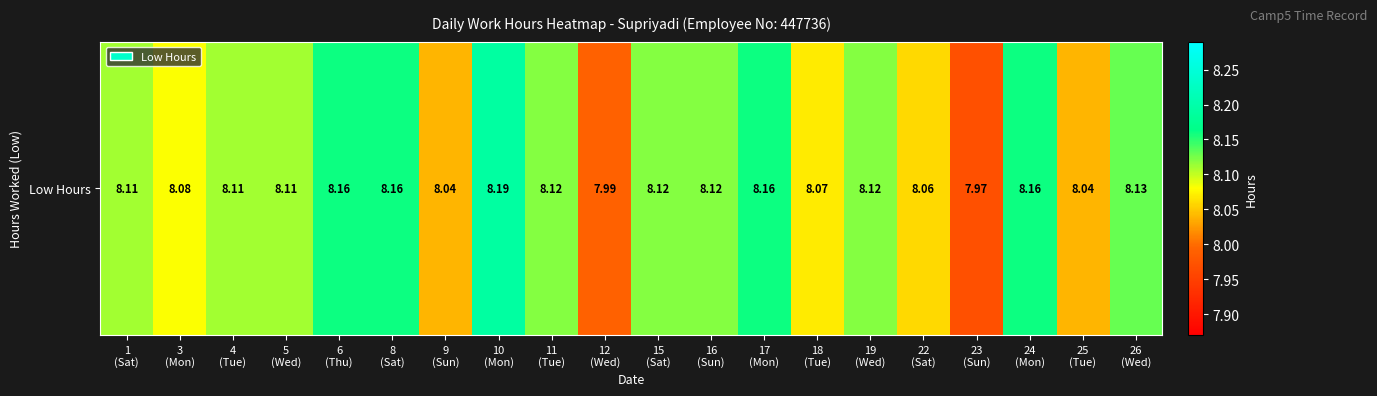

What is the ratio of the value at 24
(Mon) to the value at 10
(Mon)?

1.0